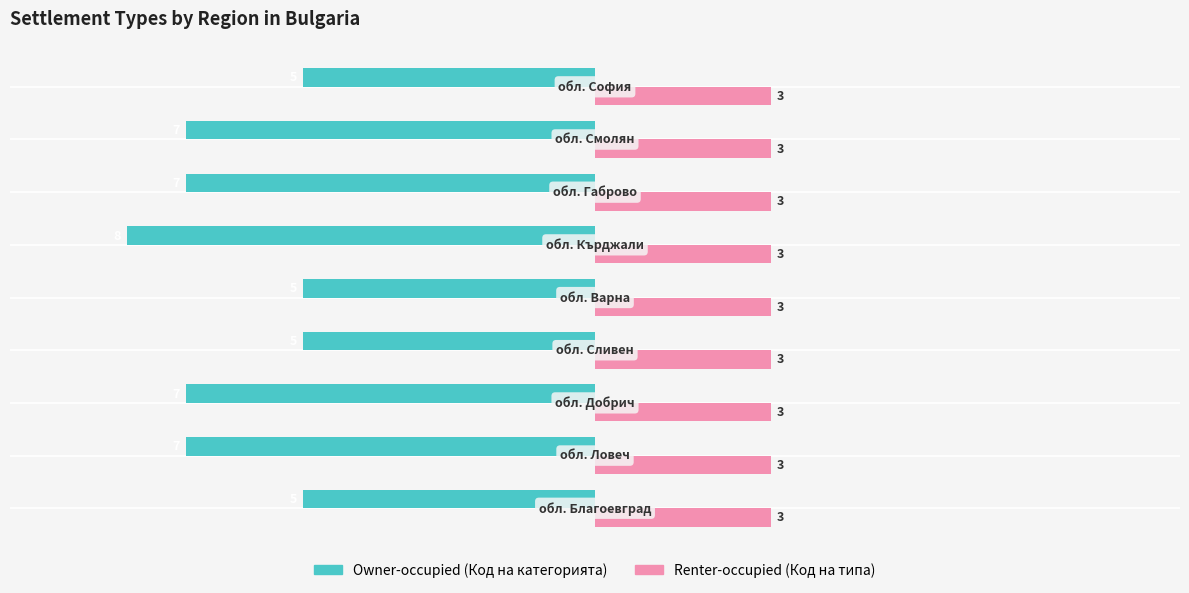

List the series in order of their peak value, highest first.

Renter-occupied (Код на типа), Owner-occupied (Код на категорията)